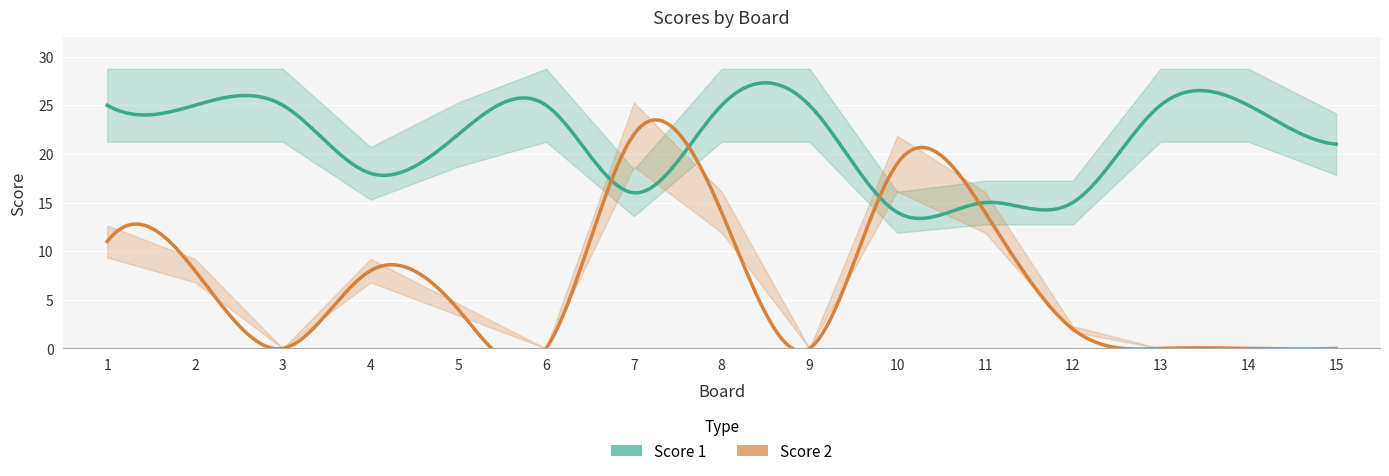

Where is Score 2 nearest to the value 11?

1